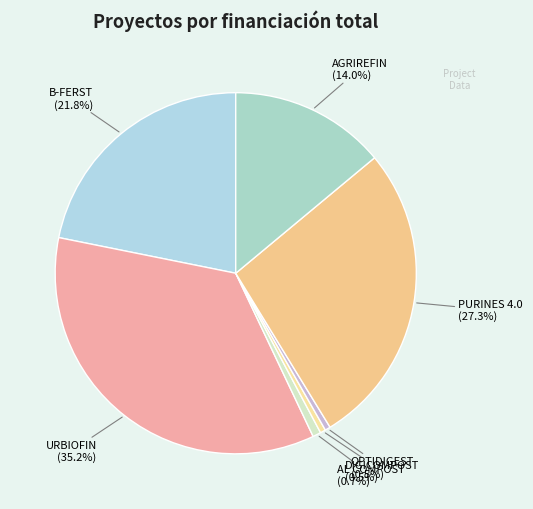

To the nearest percent, what is the combined percentage of AGRIREFIN and B-FERST?

36%